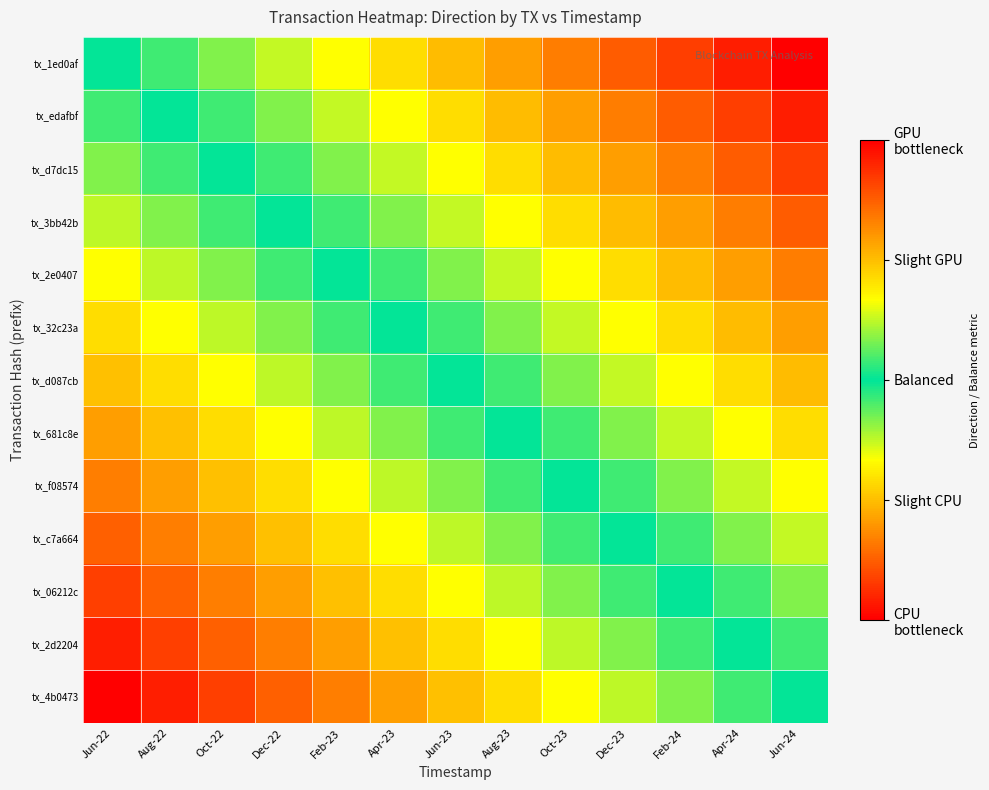

At how many categories does at least one series exceed 0?

12